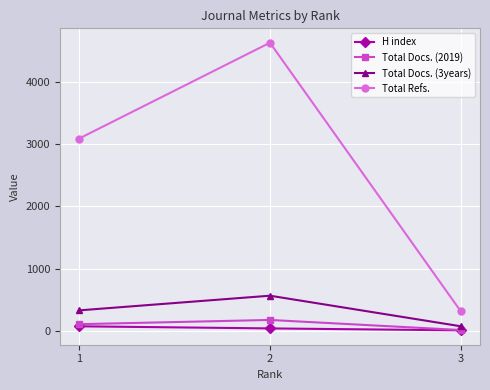

What is the spread (max minus min) of values at 3?

303